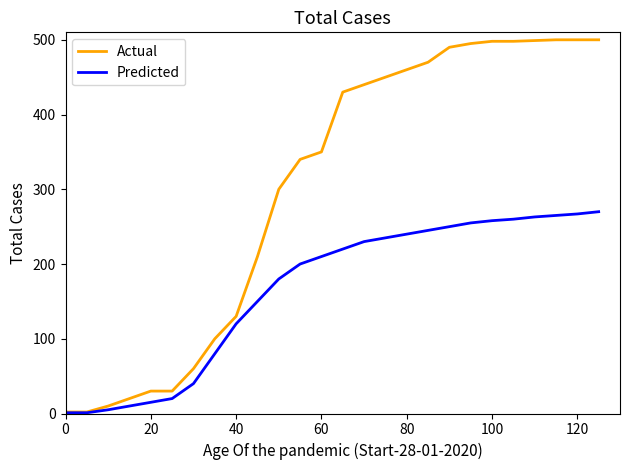

List the series in order of their peak value, lowest first.

Predicted, Actual